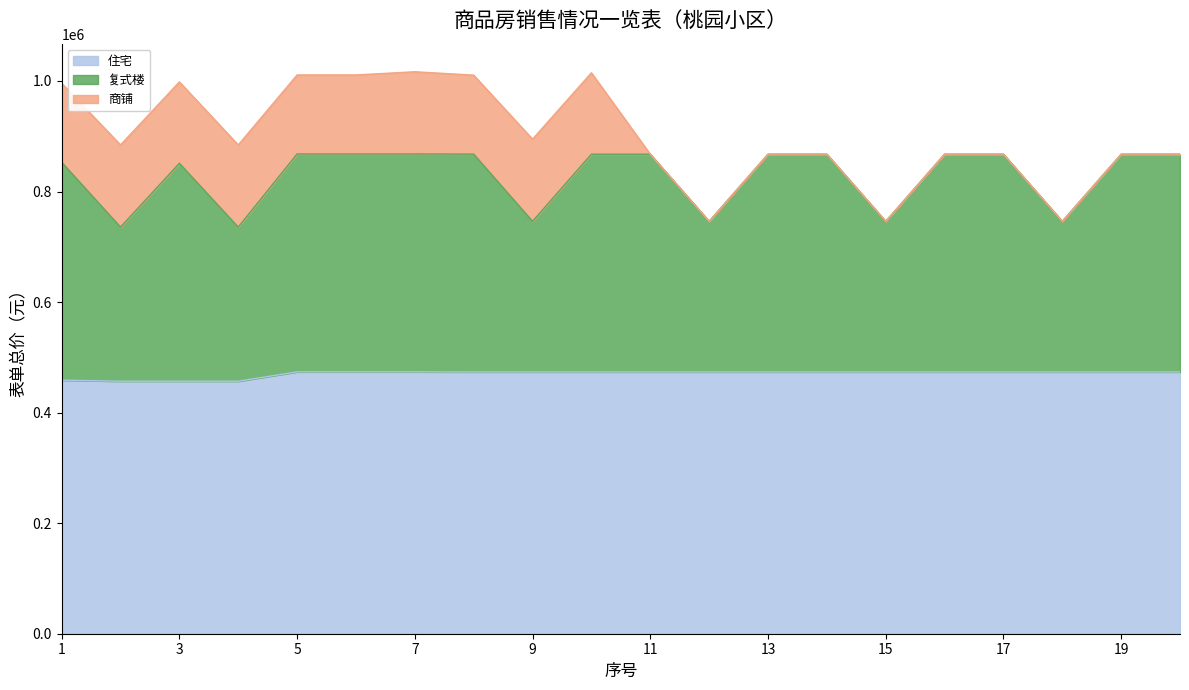

The value of 住宅 at 4 is 456825. True or false?

True